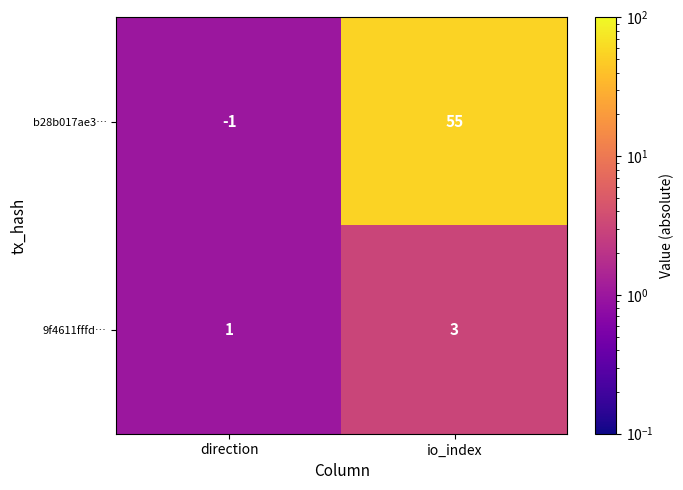

At which label is 9f4611fffd… closest to 2?

direction